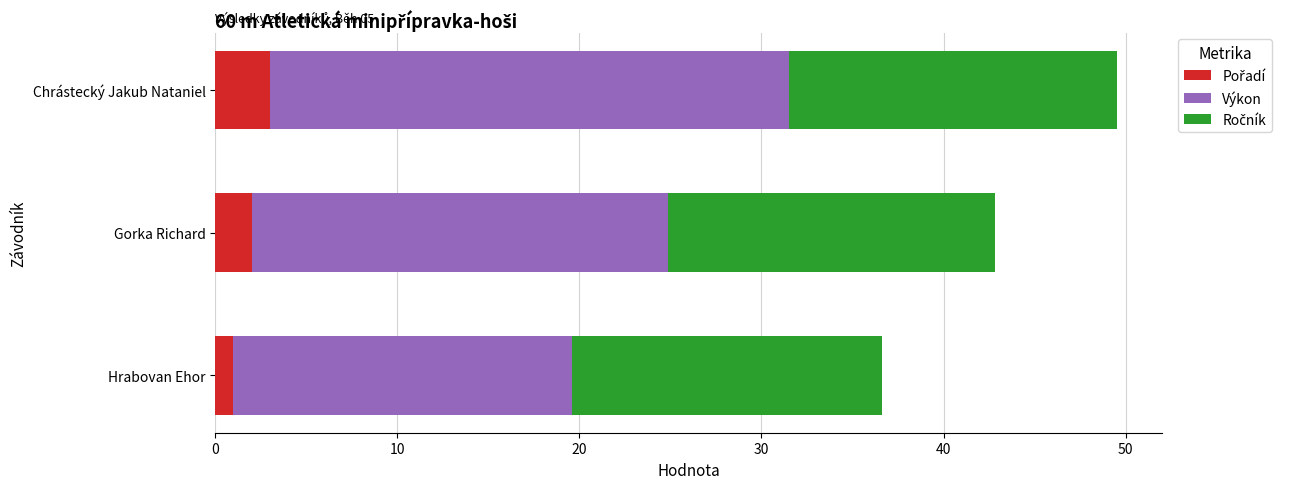

At which category is the sum across all series the highest?

Chrástecký Jakub Nataniel